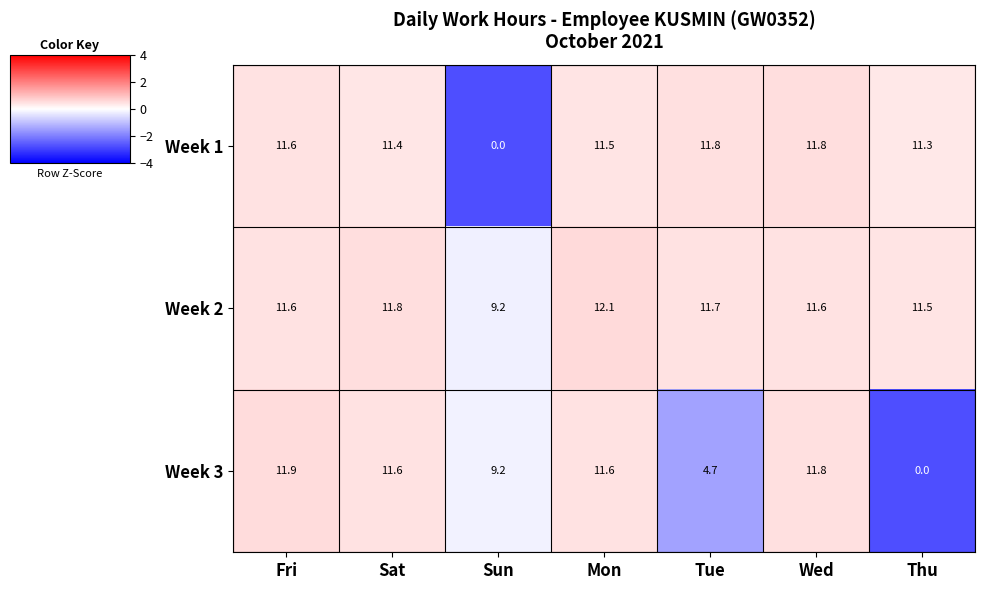

How many series are shown in this chart?

3